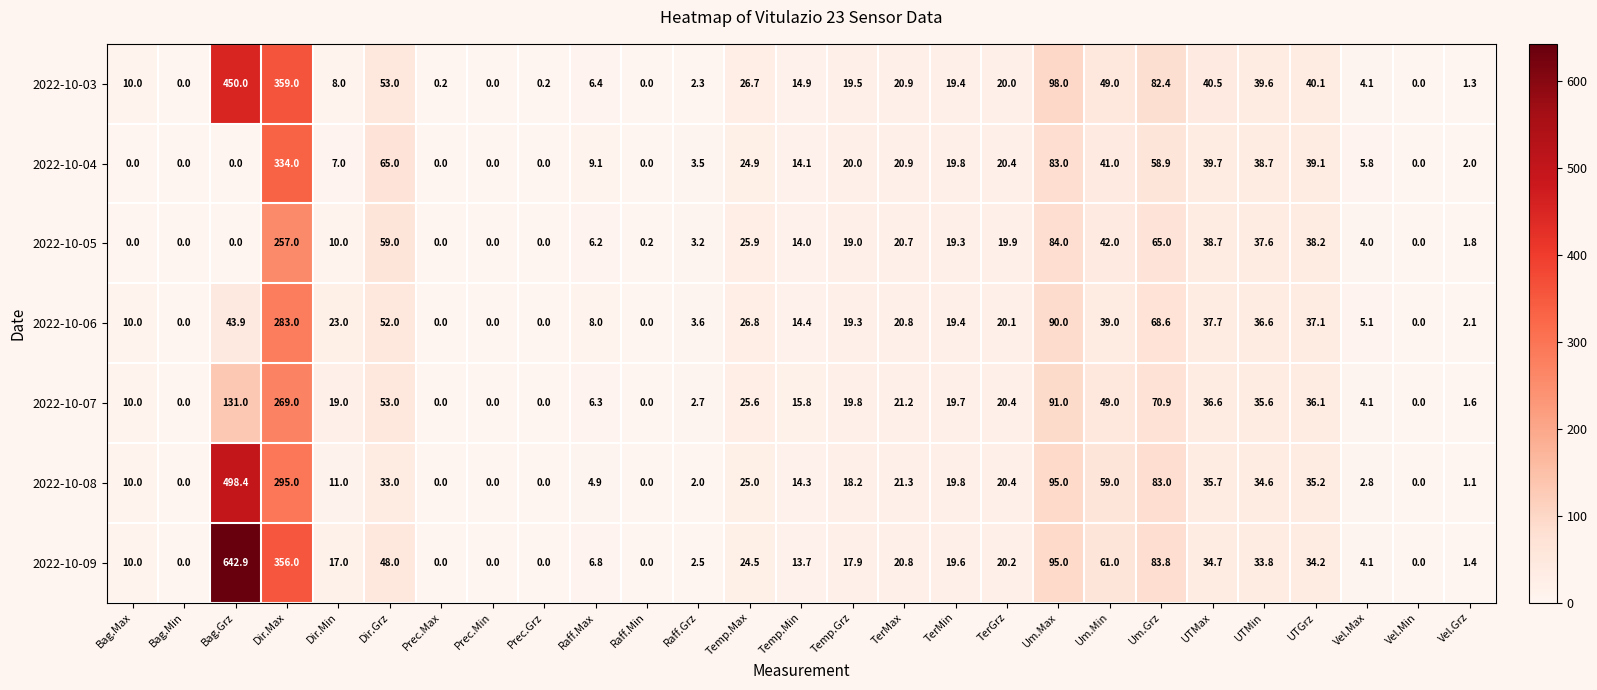

Count the number of categories in the chart.

27